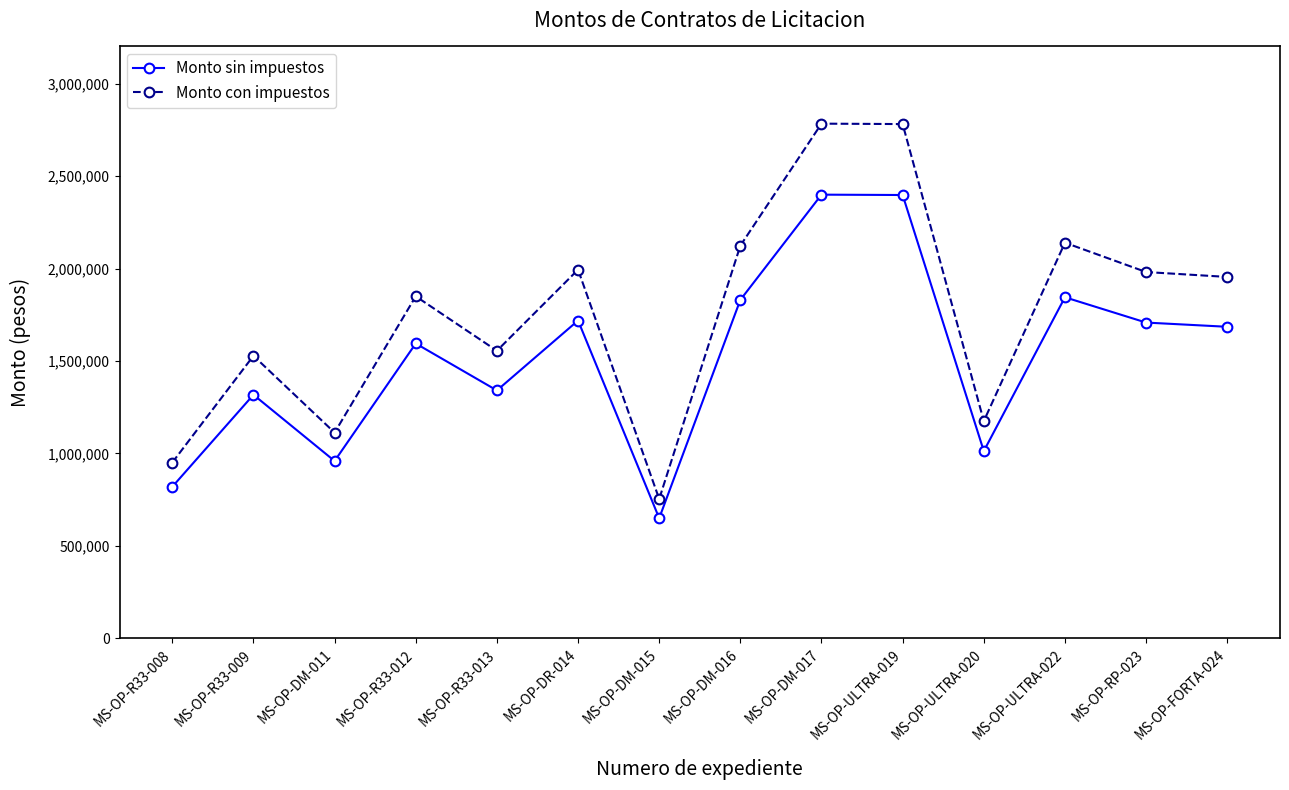

At which label is Monto con impuestos closest to 1768672?

MS-OP-R33-012